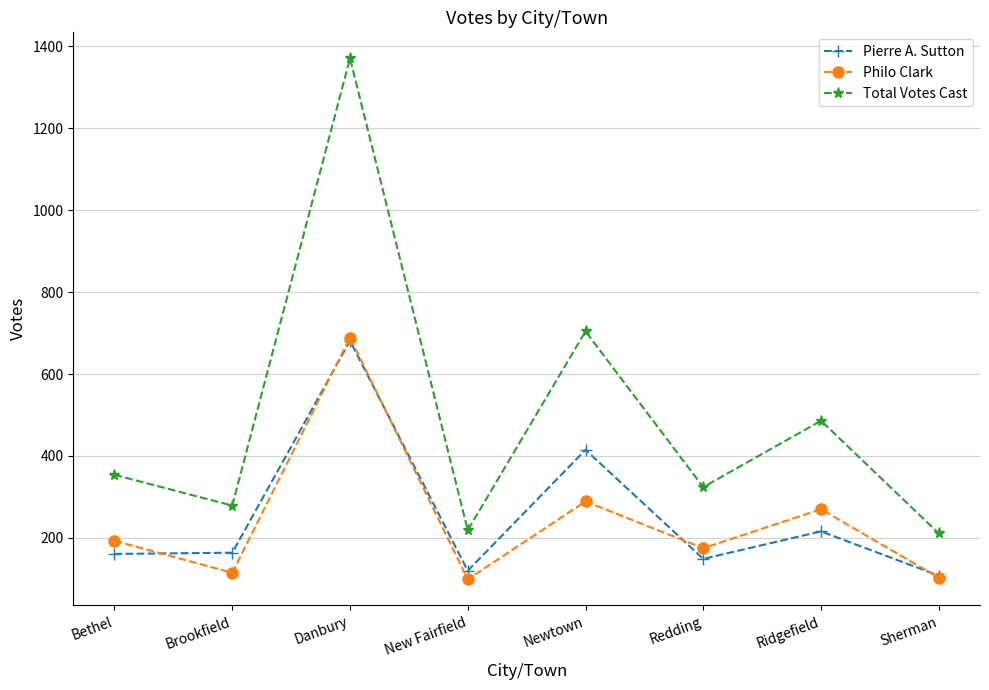

What is the difference between the Total Votes Cast values at Danbury and Bethel?

1016